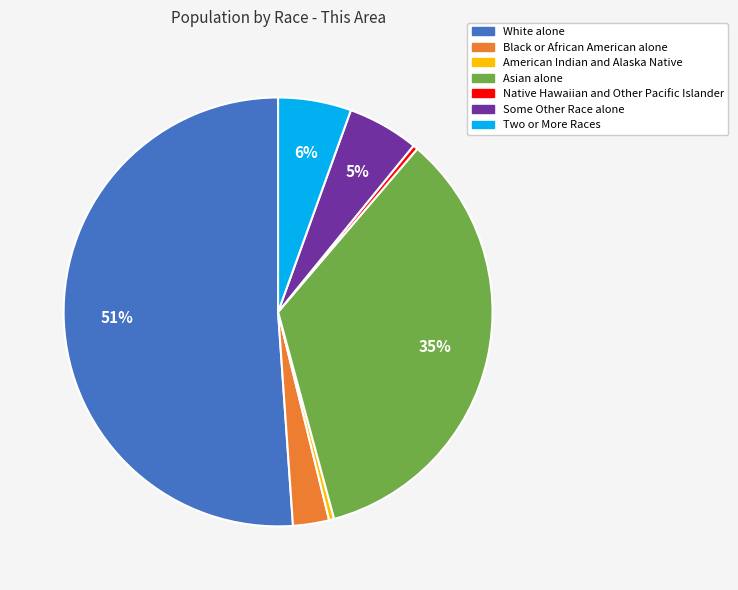

Is there any slice that represents more than half of the pie?

Yes